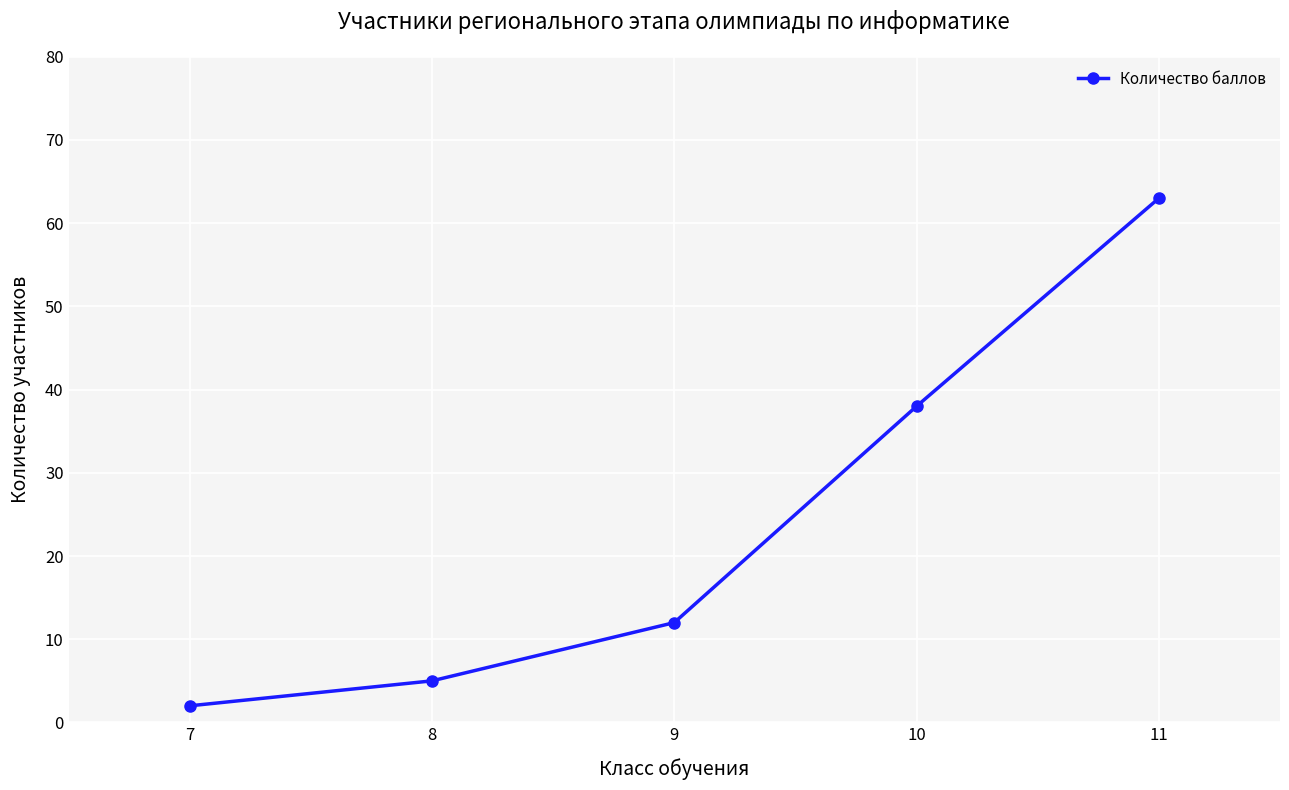

What is the difference between the maximum and minimum values?

61